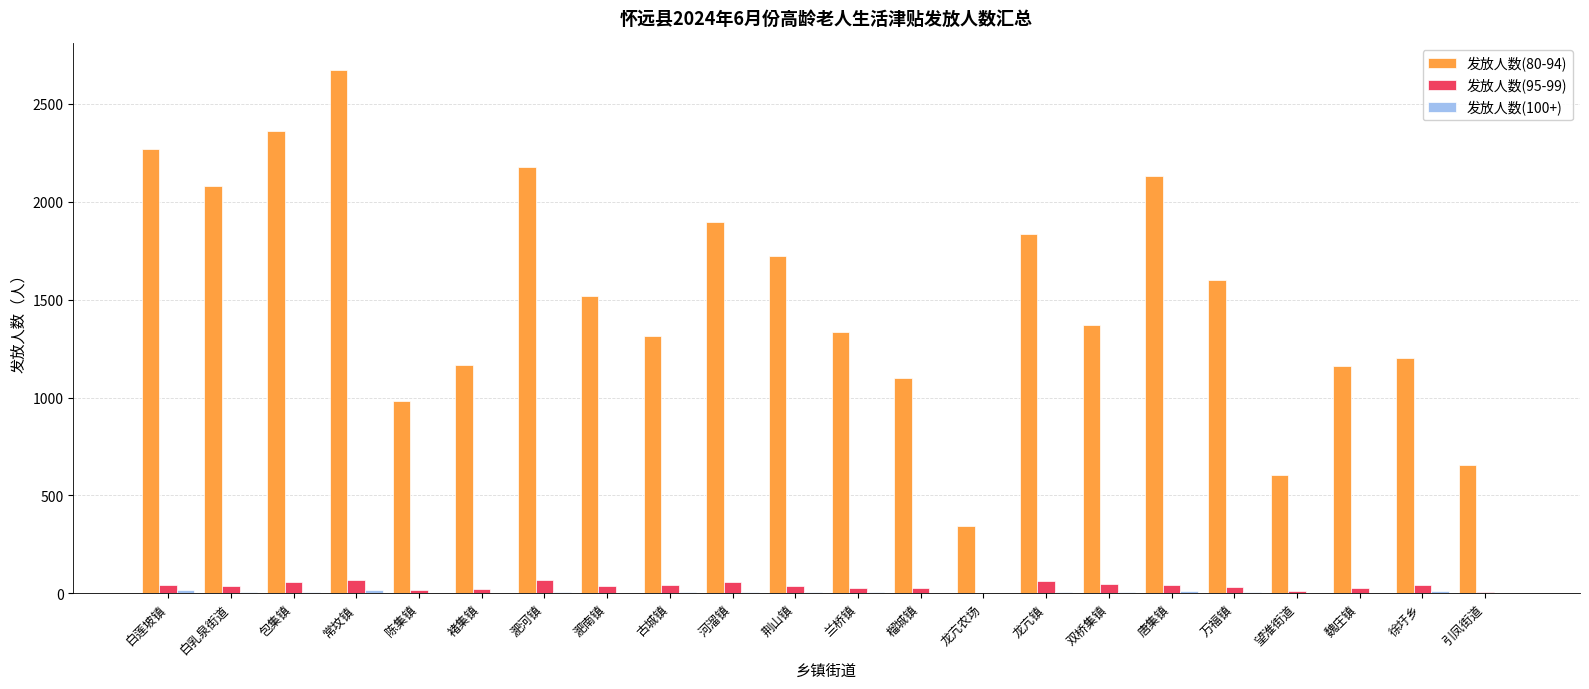

Is the value of 发放人数(80-94) at 淝河镇 greater than the value of 发放人数(95-99) at 白乳泉街道?

Yes